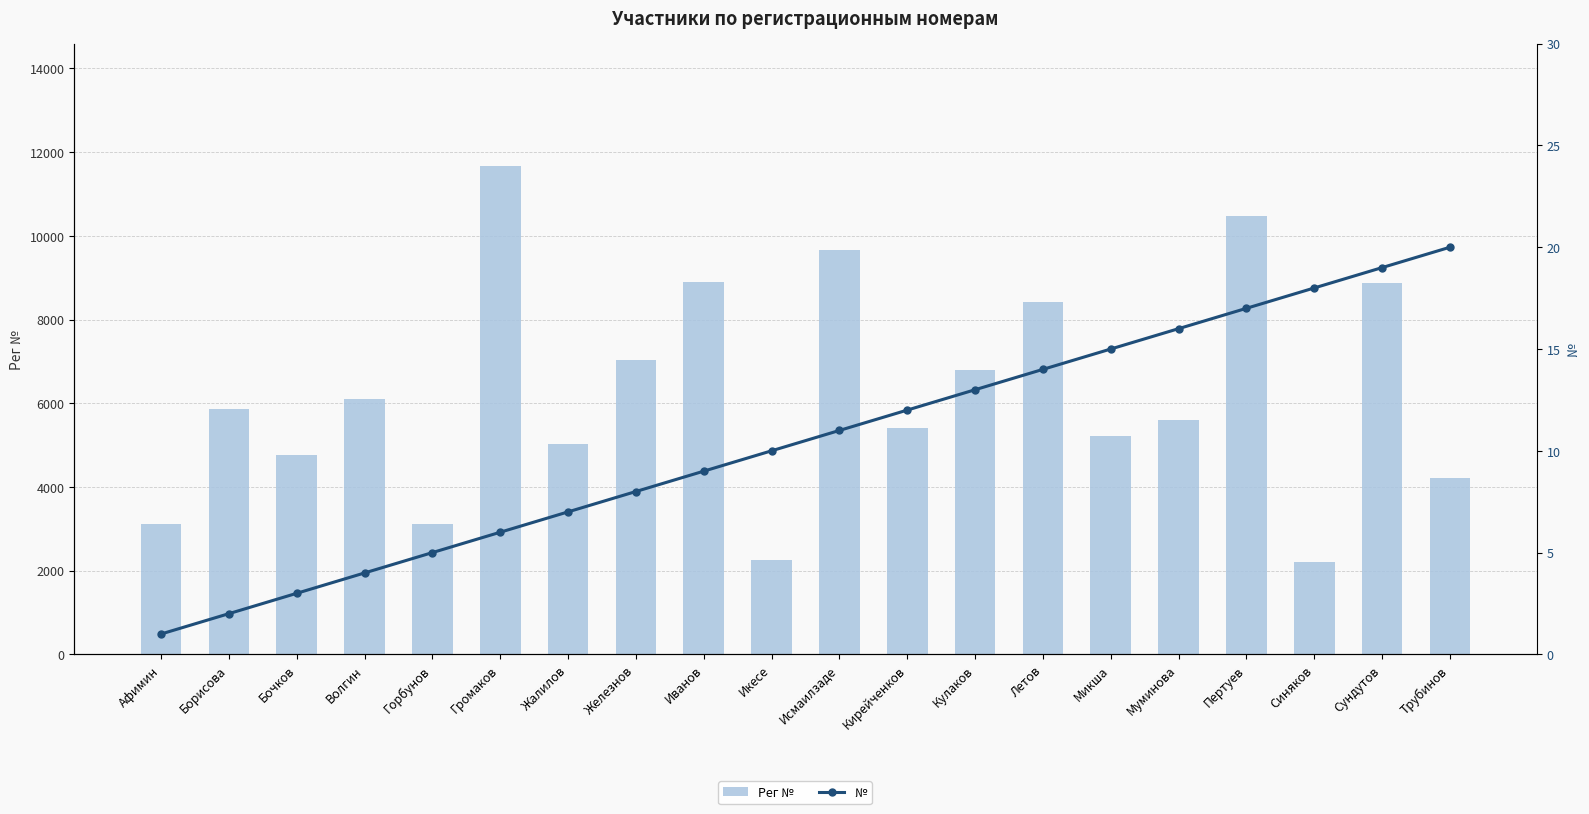

Rank the categories by № value from lowest to highest.

Афимин, Борисова, Бочков, Волгин, Горбунов, Громаков, Жалилов, Железнов, Иванов, Икесе, Исмаилзаде, Кирейченков, Кулаков, Летов, Микша, Муминова, Пертуев, Синяков, Сундутов, Трубинов